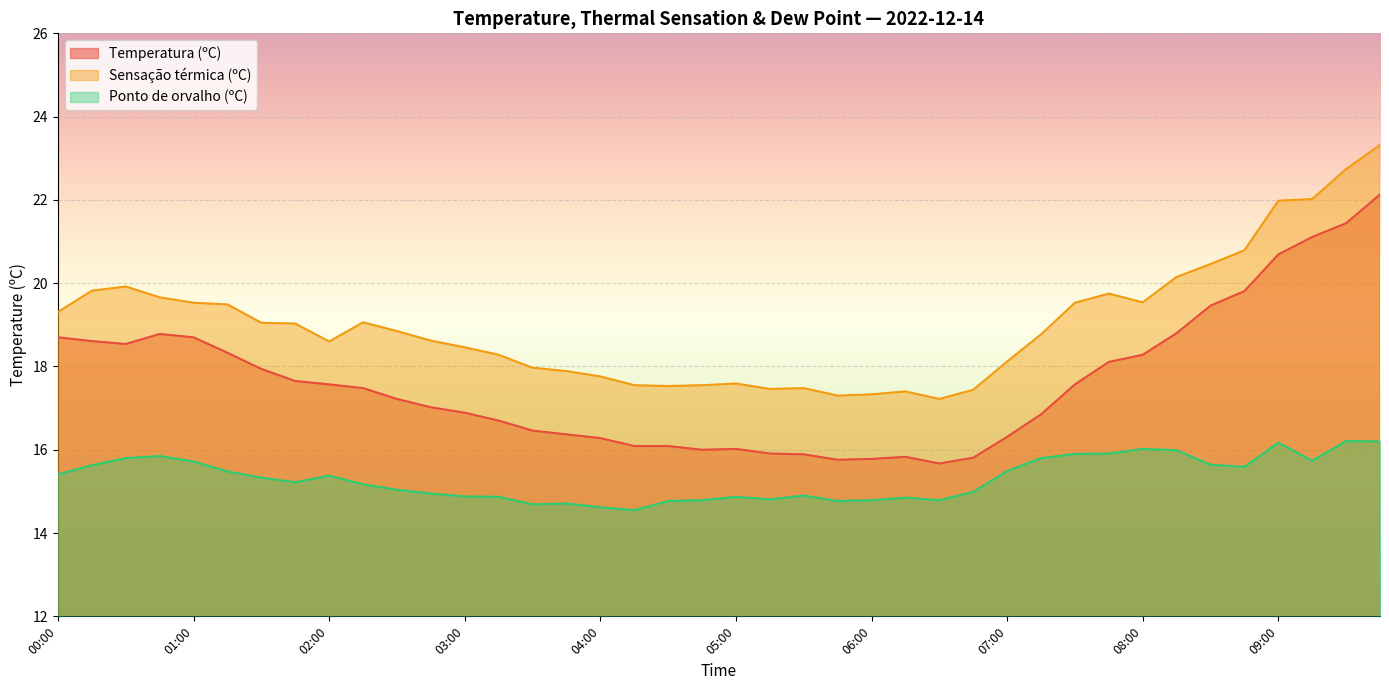

What is the label of the 7th point from the right?

08:15